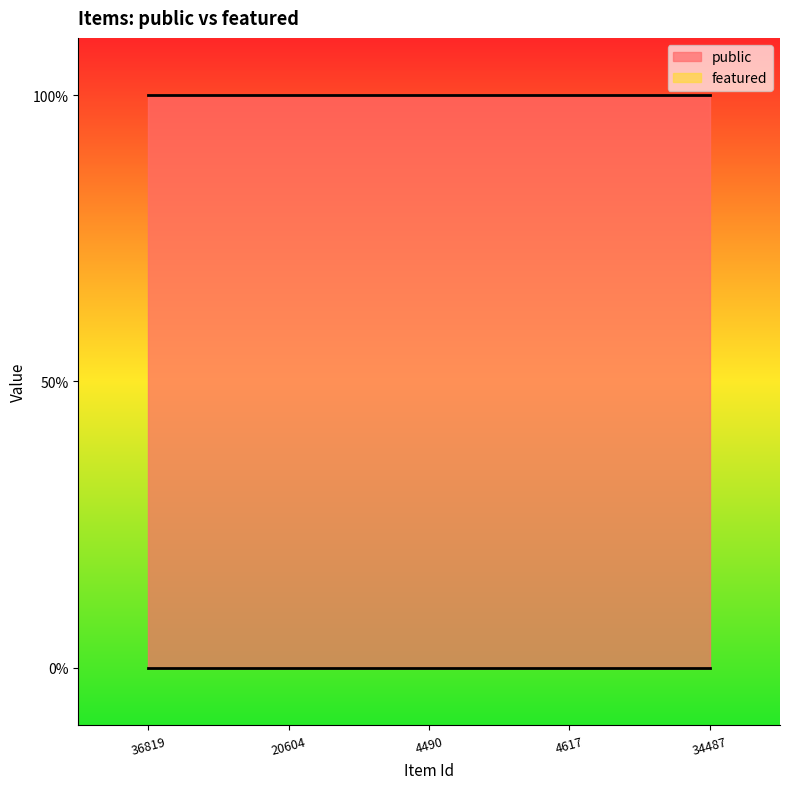

True or false: public has a value of 1 at 20604.

True